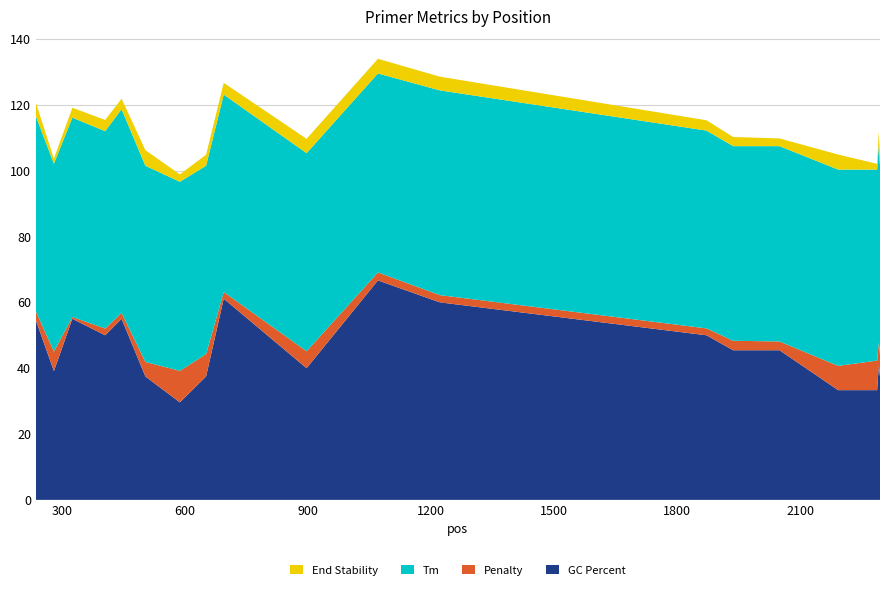

Reading left to right, list all the values displayed in this chart.

pen: 237=2.7	281=5.9	326=0.6	406=2.0	446=1.8	504=4.4	588=9.6	652=6.8	695=2.0	897=5.2	1071=2.4	1222=2.2	1872=2.1	1937=2.9	2050=2.7	2193=7.4	2288=9.0	2292=7.0	2295=6.6
PRIMER_LEFT_0_TM: 237=59.3	281=57.1	326=60.6	406=60.0	446=61.8	504=59.6	588=57.4	652=57.2	695=60.0	897=60.2	1071=60.4	1222=62.2	1872=60.1	1937=59.1	2050=59.3	2193=59.6	2288=58.0	2292=60.0	2295=57.4
PRIMER_LEFT_0_GC_PERCENT: 237=54.5	281=39.1	326=55.0	406=50.0	446=55.0	504=37.5	588=29.6	652=37.5	695=61.1	897=40.0	1071=66.7	1222=60.0	1872=50.0	1937=45.5	2050=45.5	2193=33.3	2288=33.3	2292=40.7	2295=37.5
PRIMER_LEFT_0_END_STABILITY: 237=4.1	281=1.5	326=3.0	406=3.4	446=3.2	504=4.8	588=2.2	652=3.3	695=3.6	897=4.3	1071=4.5	1222=4.2	1872=3.1	1937=2.8	2050=2.3	2193=4.6	2288=1.8	2292=4.2	2295=3.3